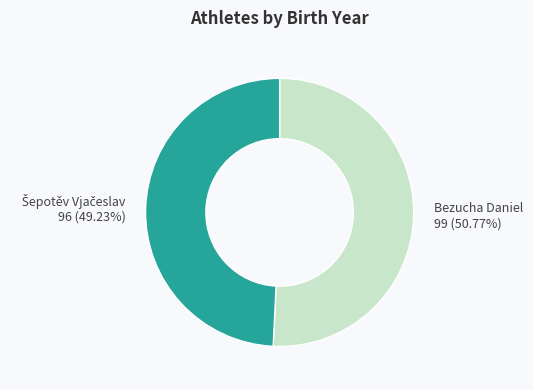

Which category has the biggest portion of the pie?

Bezucha Daniel